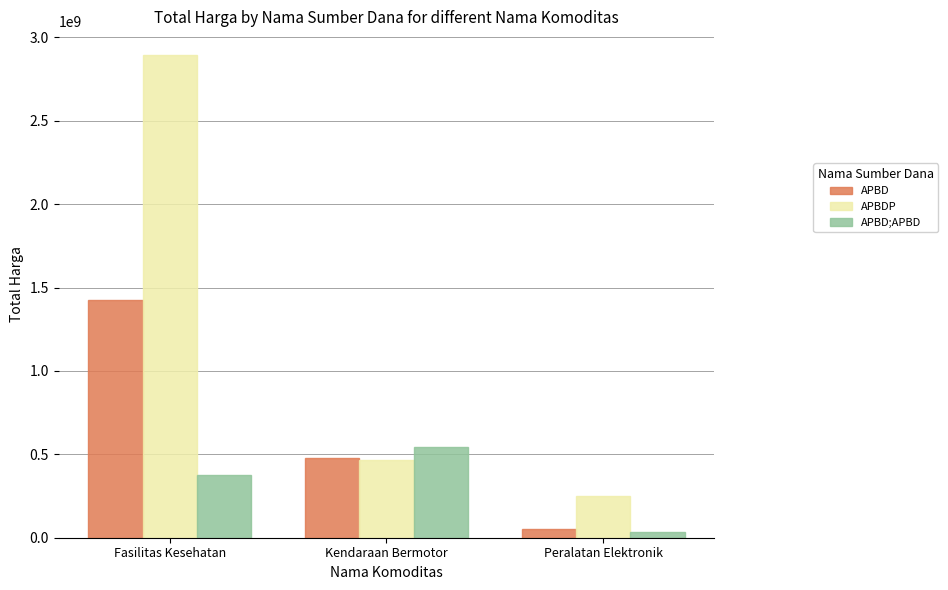

Reading left to right, extract all data points from this chart.

APBD: 1425867900	477600000	49730040
APBDP: 2892122000	464002100	250350000
APBD;APBD: 373404000	541071000	34292000